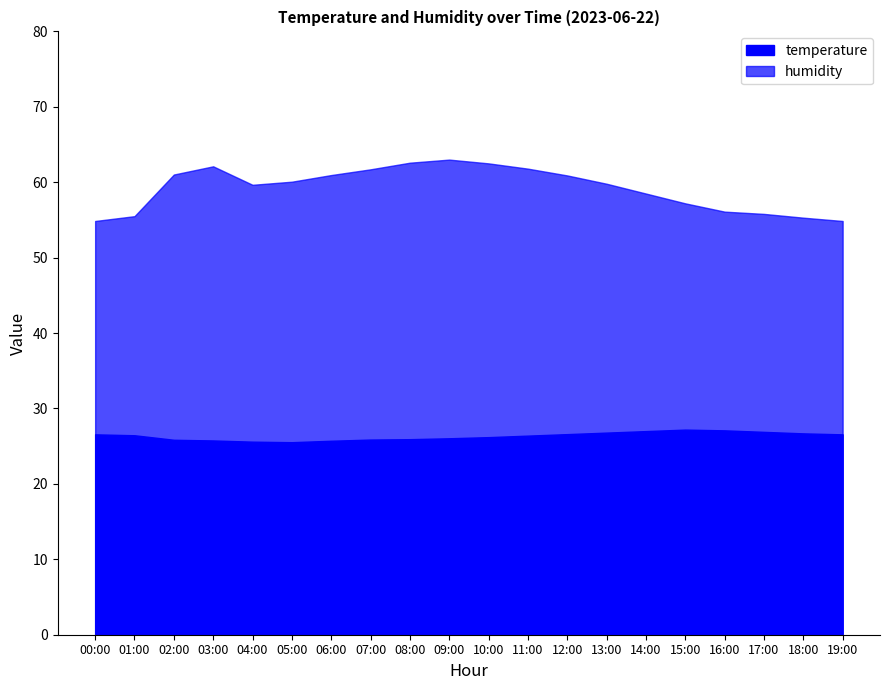

How many lines are shown in the chart?

2